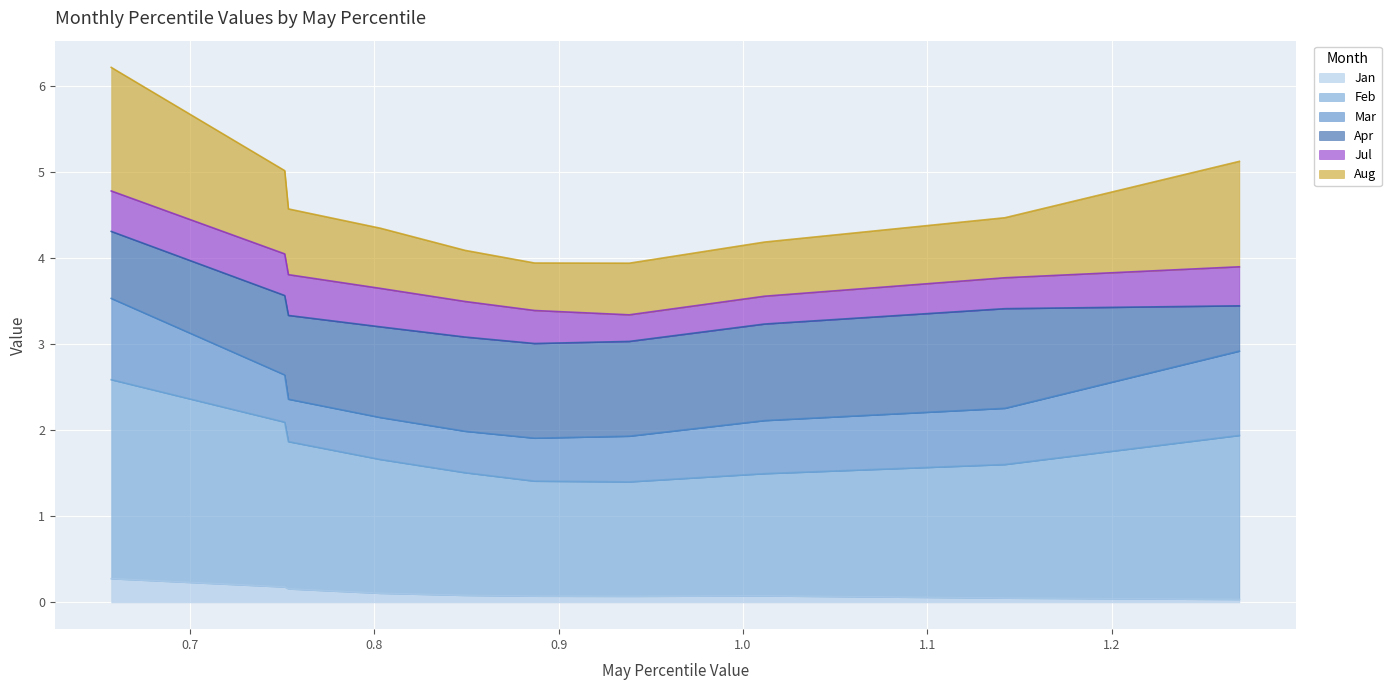

The value of Feb at pct95 is 2.7. True or false?

False